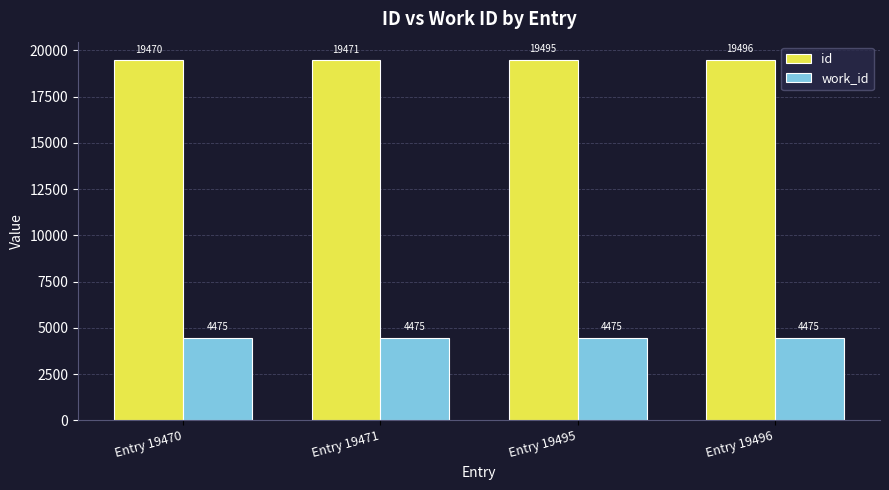

Reading right to left, extract all data points from this chart.

id: 19496	19495	19471	19470
work_id: 4475	4475	4475	4475